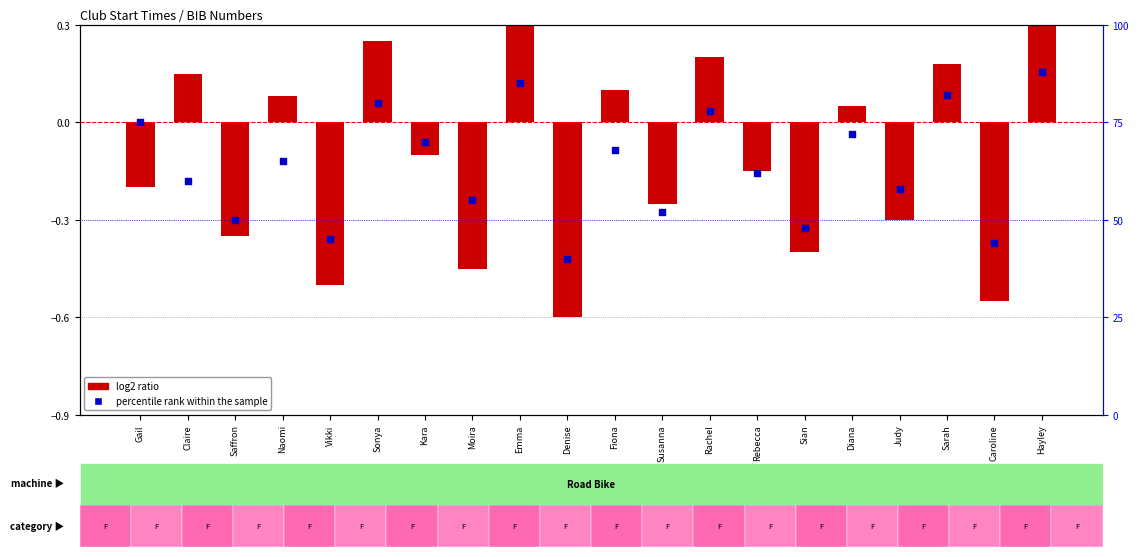

Which series contains the lowest Y value?

log2 ratio